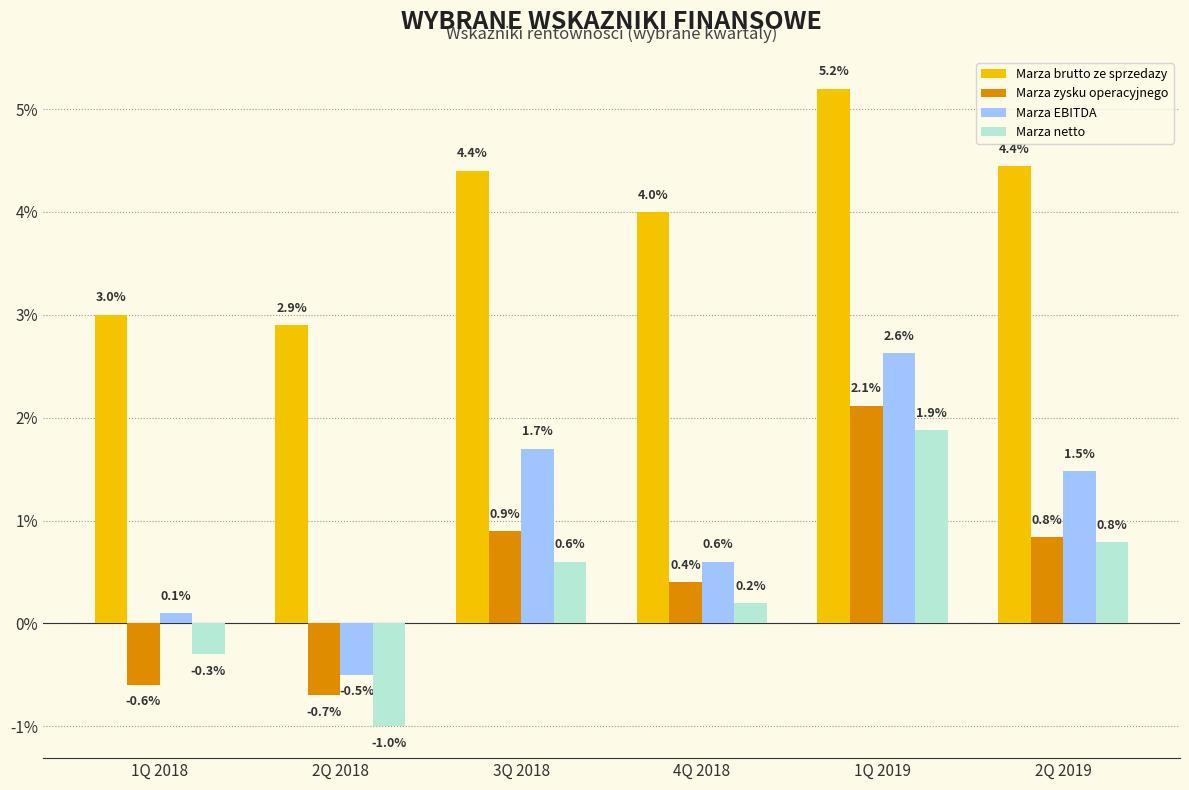

List the series in order of their peak value, lowest first.

Marza netto, Marza zysku operacyjnego, Marza EBITDA, Marza brutto ze sprzedazy